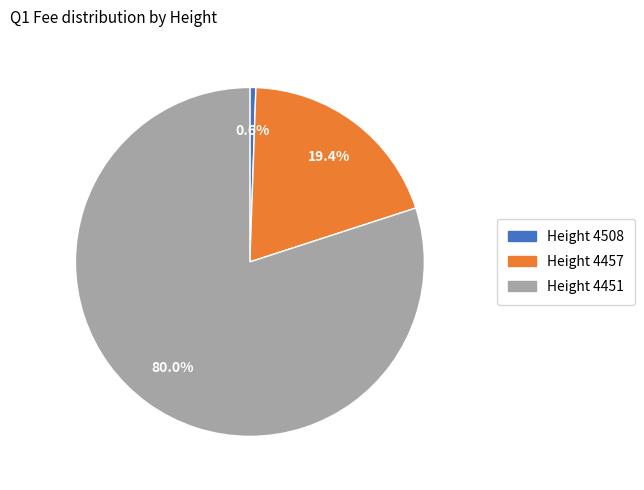

Is there a majority slice in this chart?

Yes